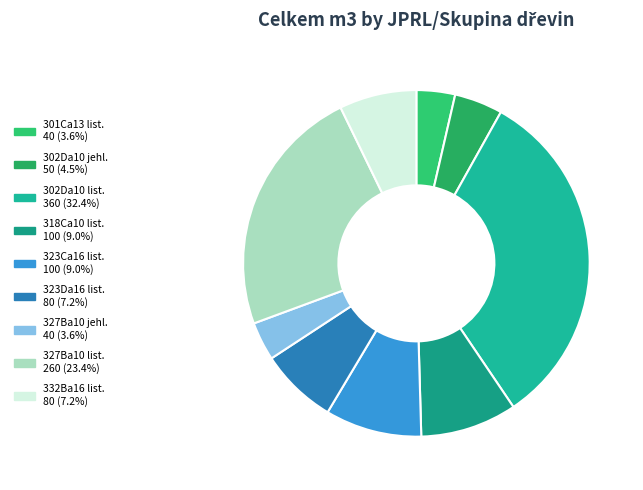

Is there a majority slice in this chart?

No